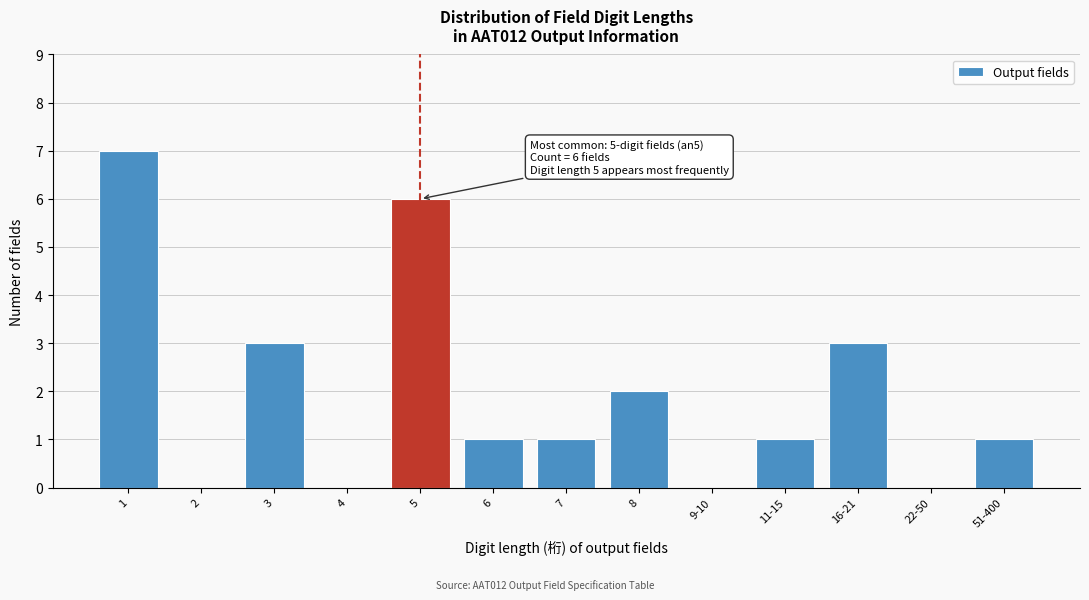

Reading right to left, list all the values displayed in this chart.

51-400=1	22-50=0	16-21=3	11-15=1	9-10=0	8=2	7=1	6=1	5=6	4=0	3=3	2=0	1=7